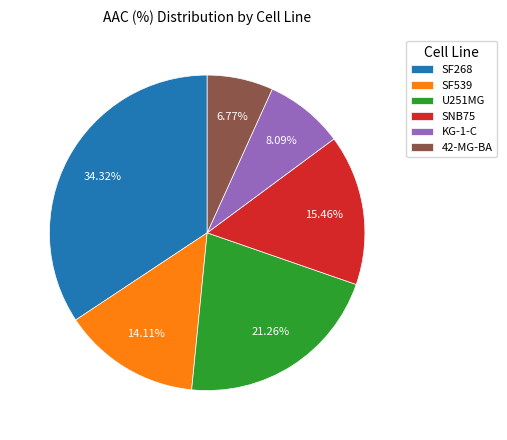

Combined, do 42-MG-BA and SNB75 account for over 50%?

No